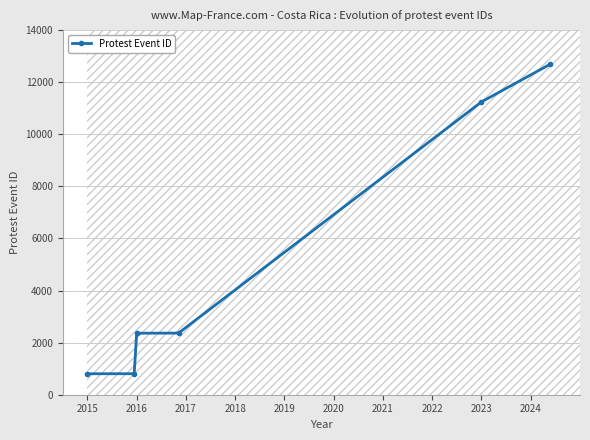

True or false: Protest Event ID has a value of 1307 at 2016.

False